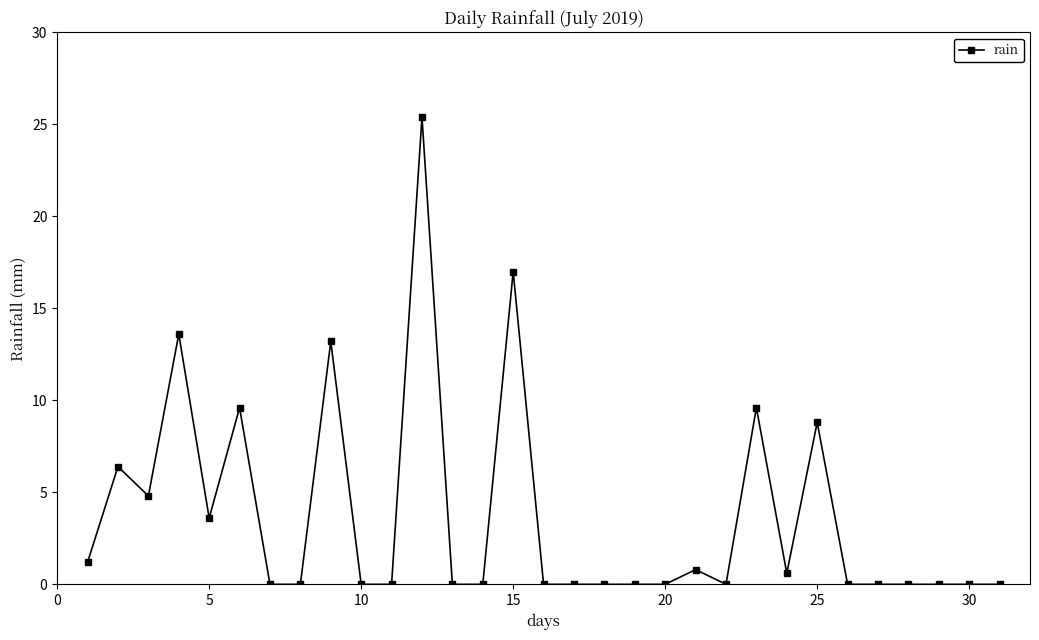

What is the sum of all values?

114.6